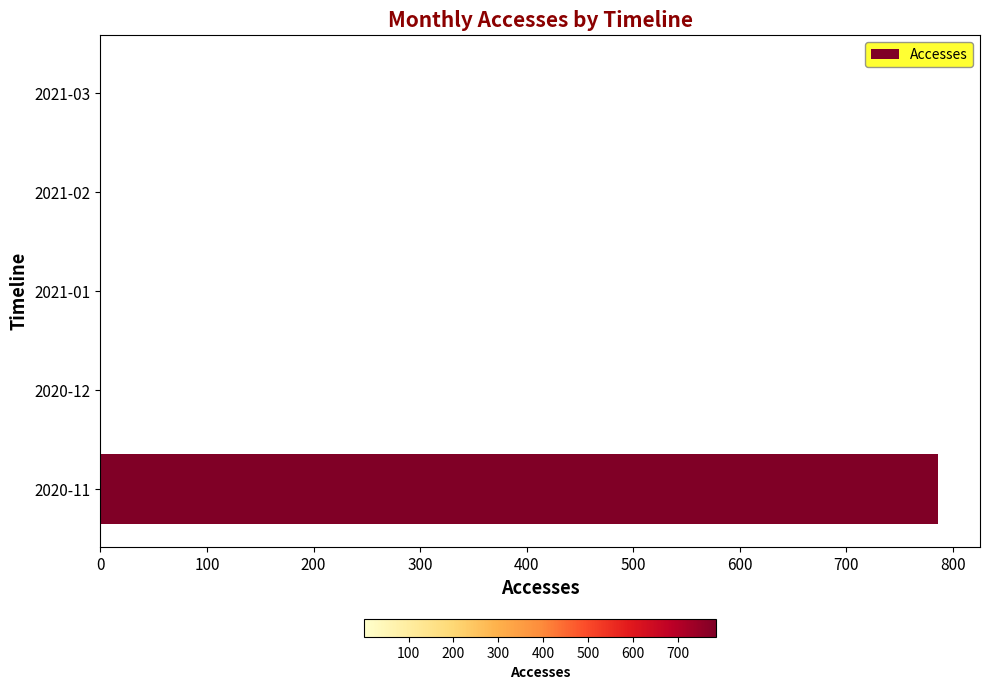

Which category has the highest value across all series?

2020-11